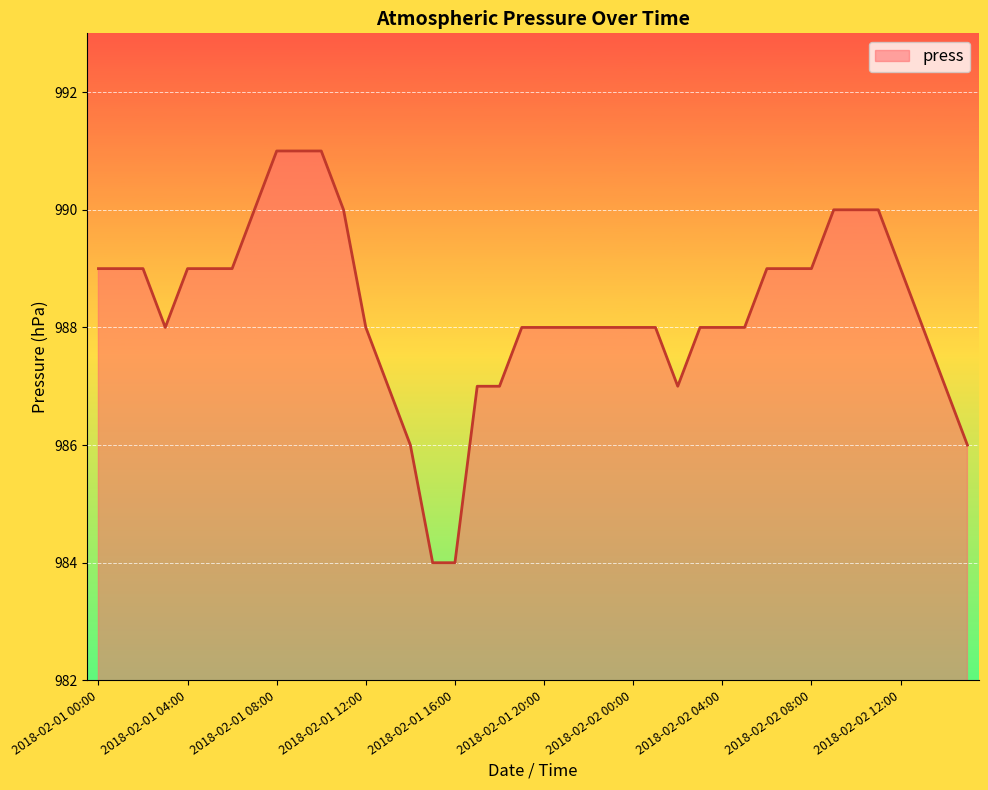

What is the smallest value displayed?

984